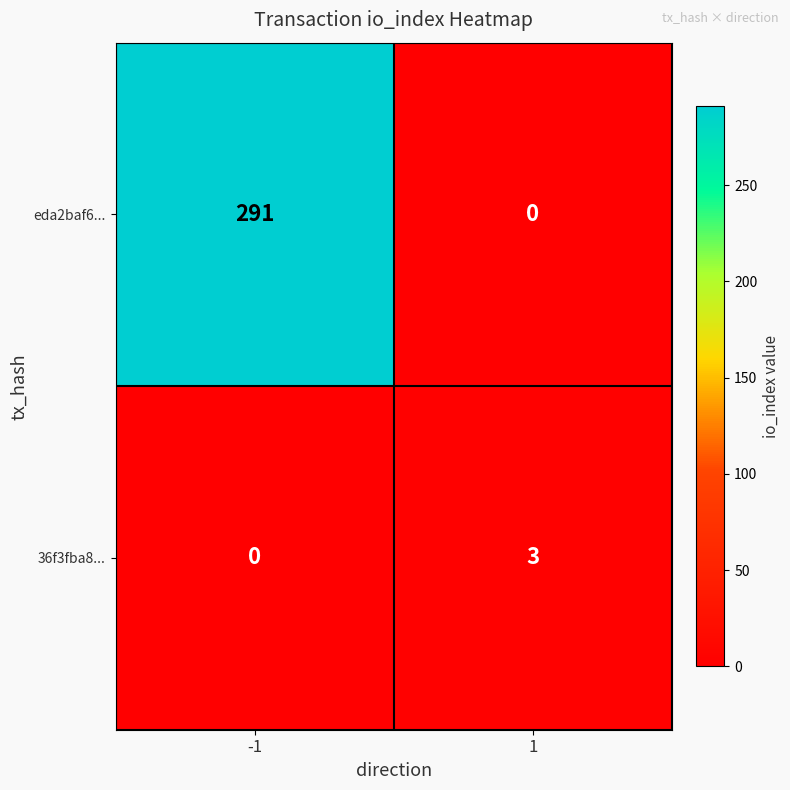

What is the difference between the highest and lowest values at 1?

3